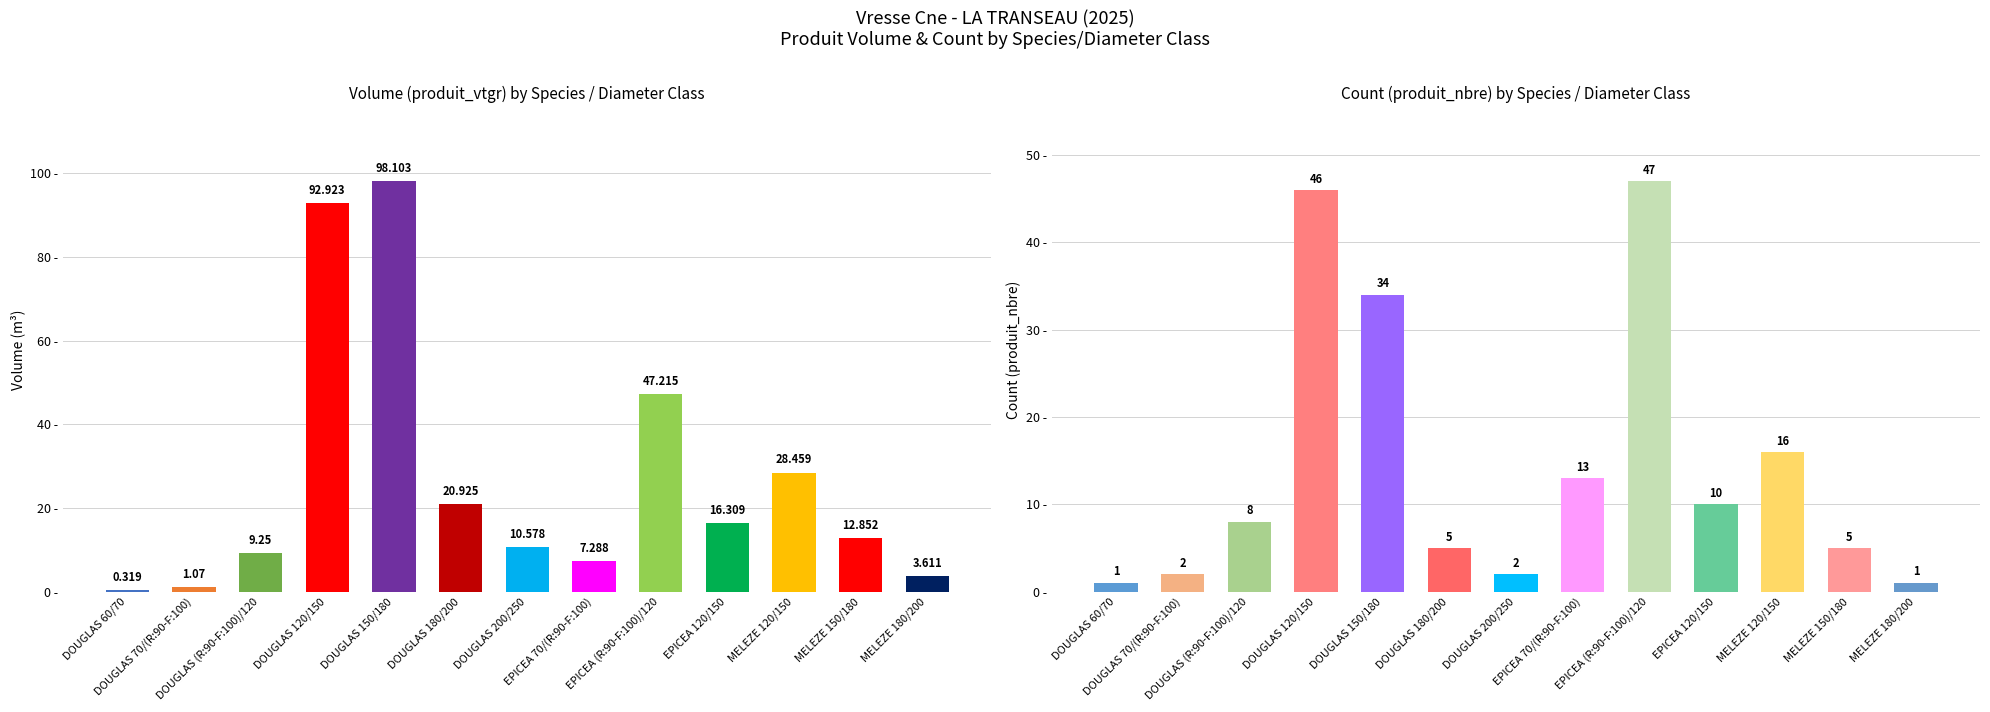

Count the number of categories in the chart.

13